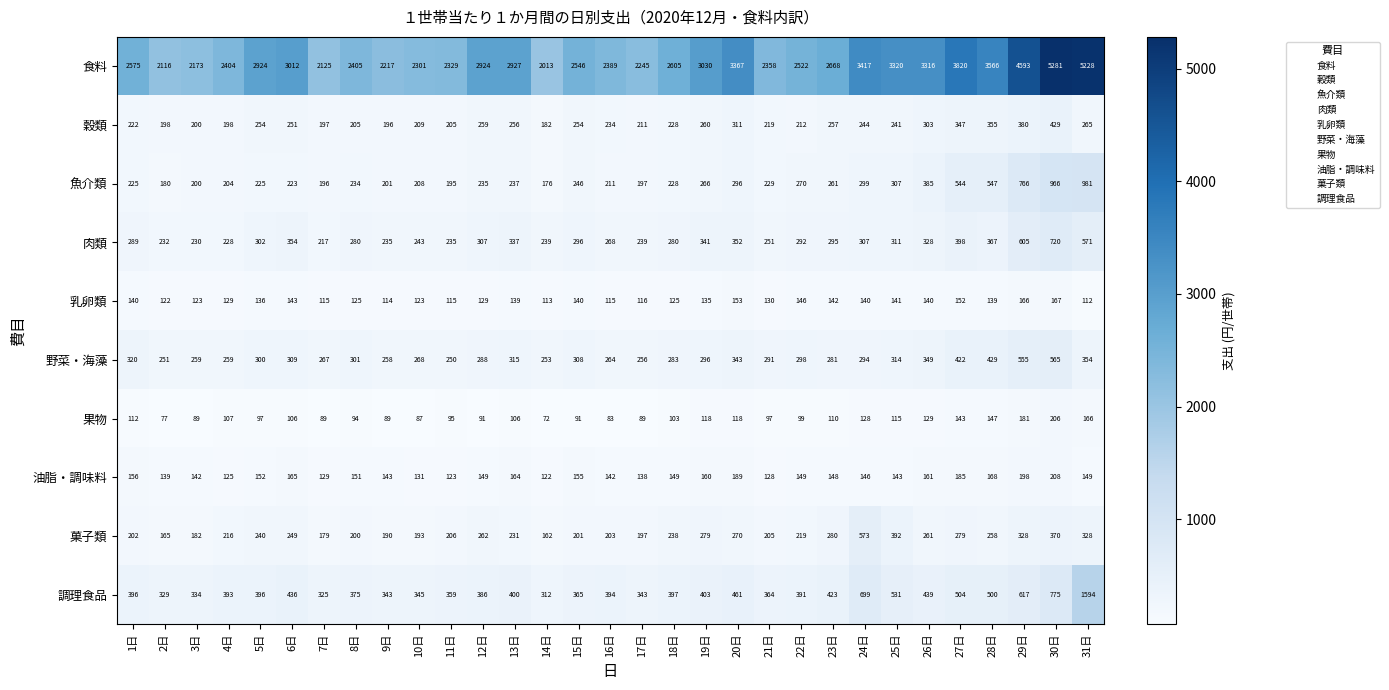

Which series changed the most between 4日 and 29日?

食料